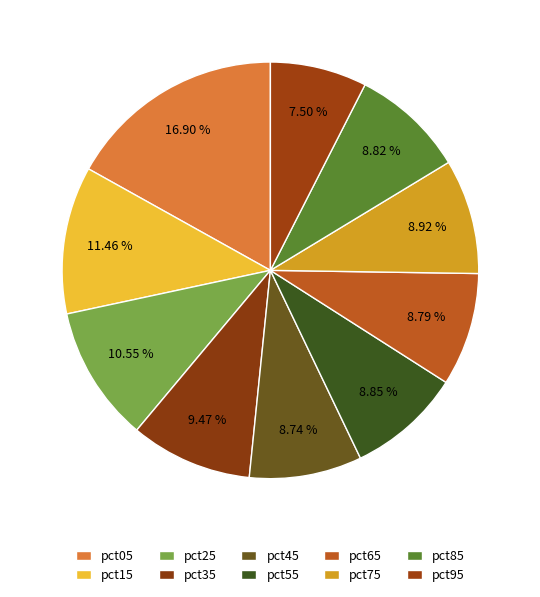

Count the number of slices in the pie.

10